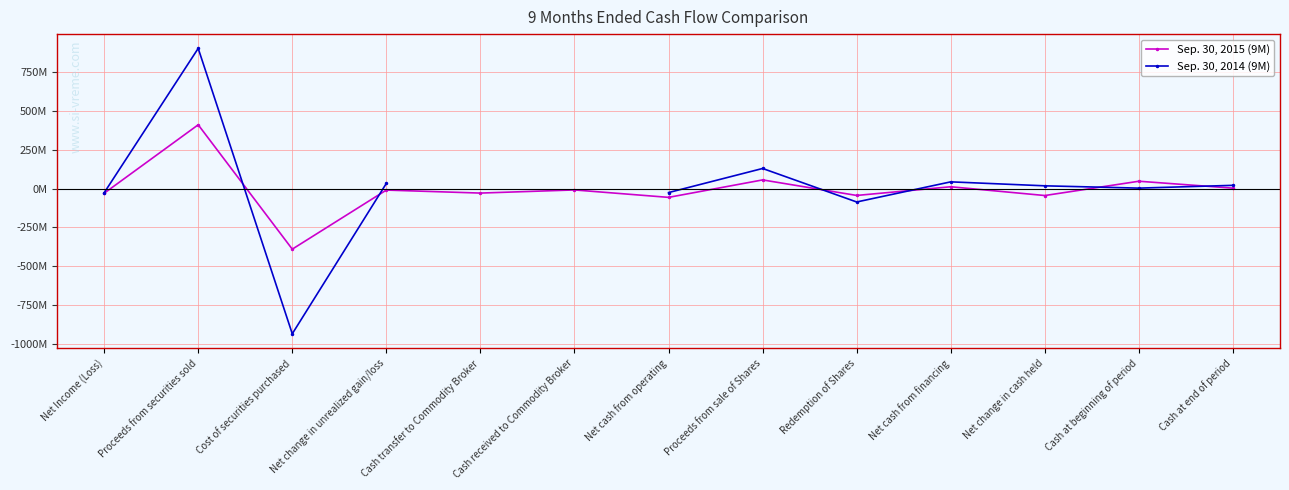

What are all the series names shown in the legend?

Sep. 30, 2015 (9M), Sep. 30, 2014 (9M)